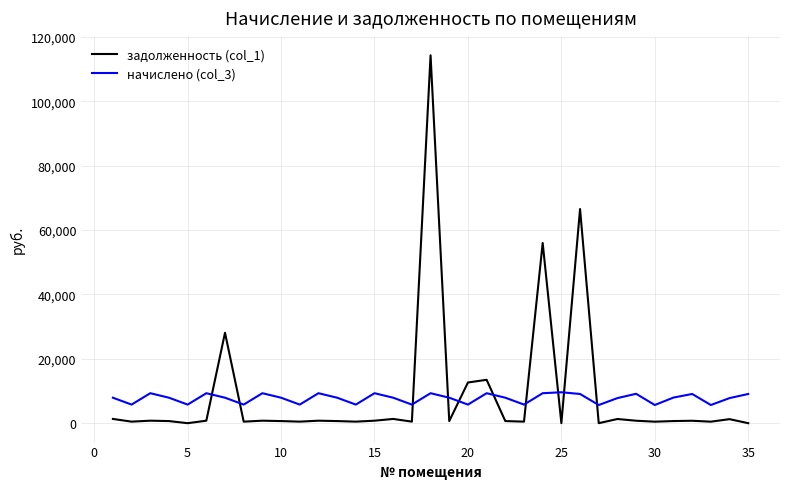

How many series are shown in this chart?

2